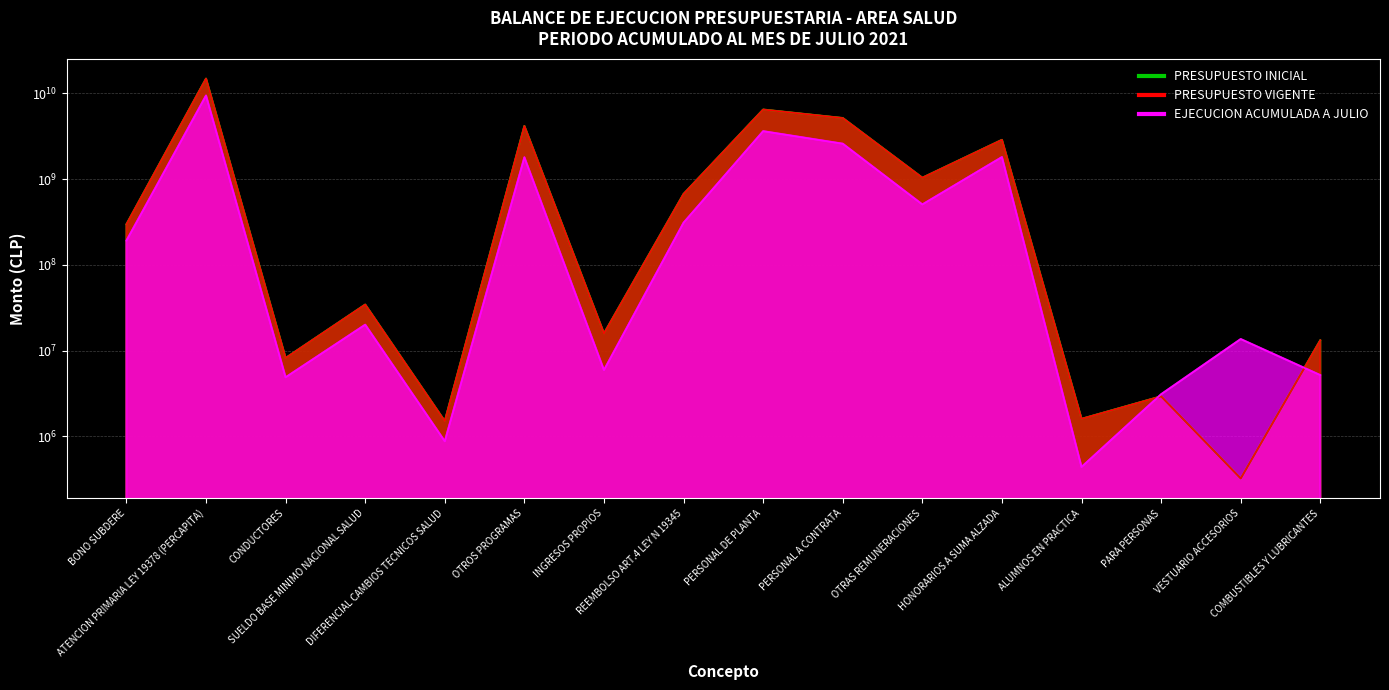

At which label does PRESUPUESTO INICIAL reach its minimum?

VESTUARIO ACCESORIOS